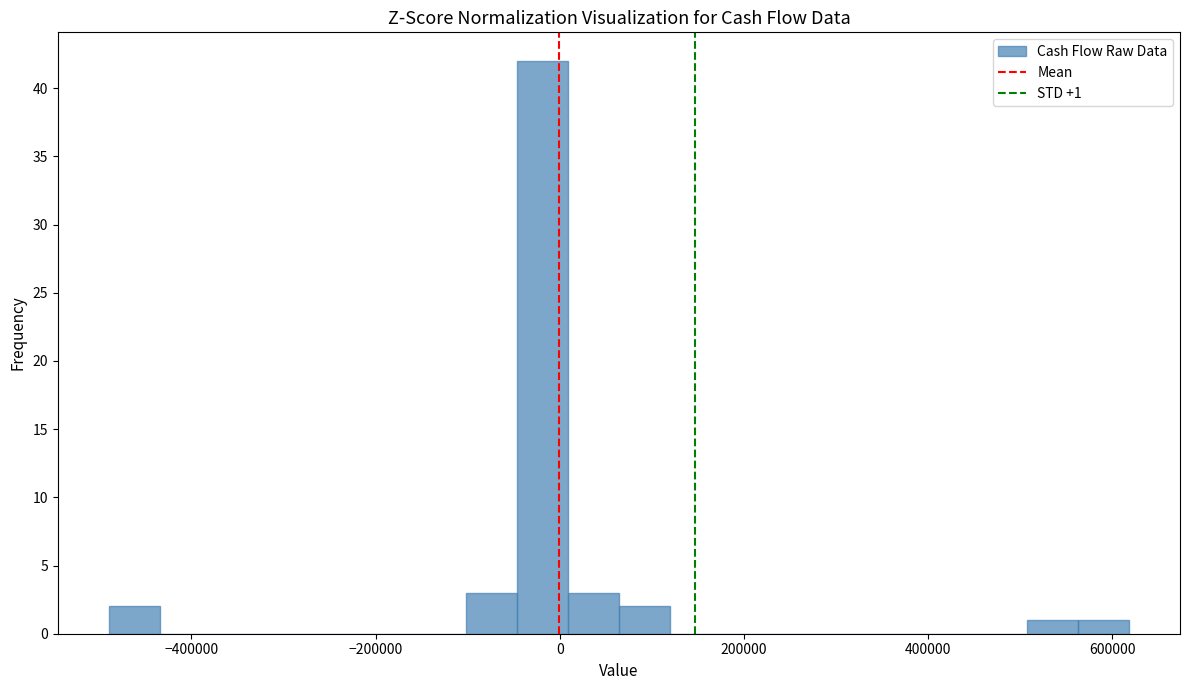

Around what value on the x-axis is the tallest bar? Give the approximate position of its centre, as read against the axis.

-20000